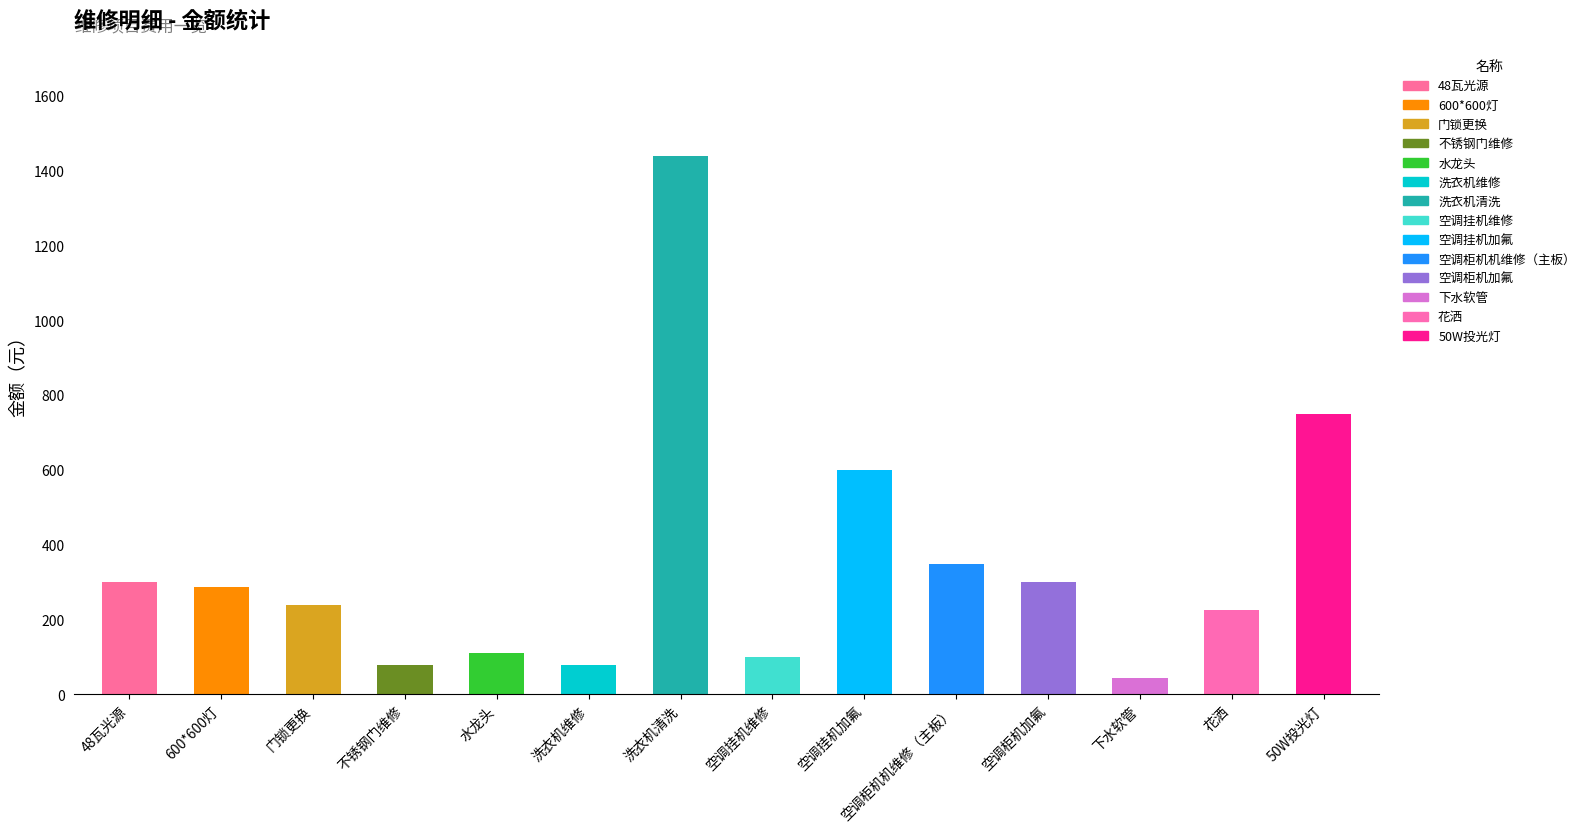

Which series has the largest total across all categories?

金额（元）